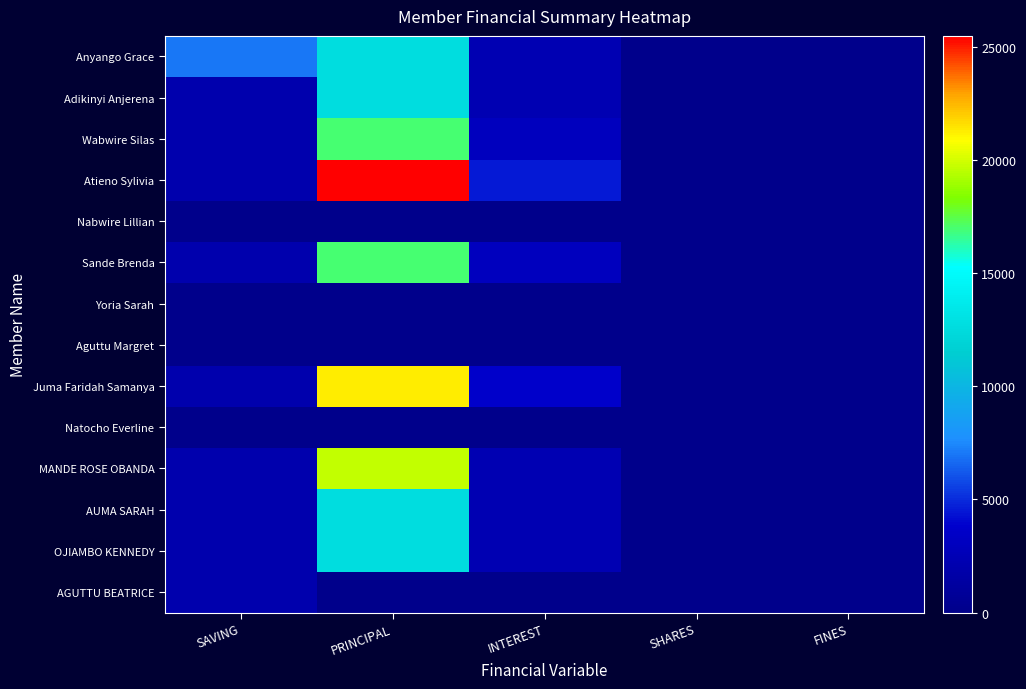

What is the total value across all series at INTEREST?

25700